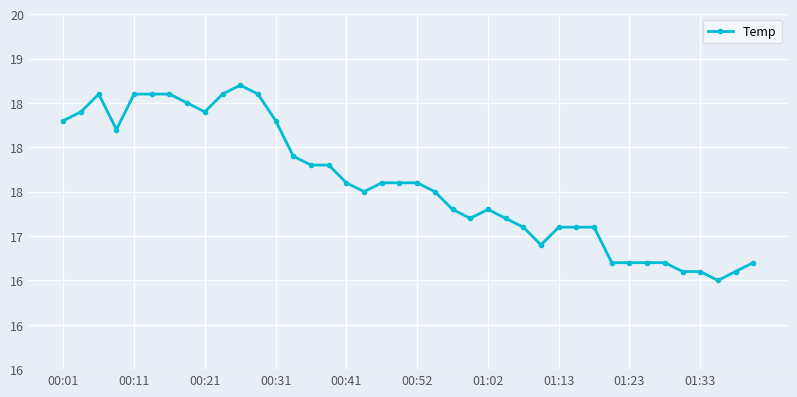

What is the greatest value displayed?

18.7